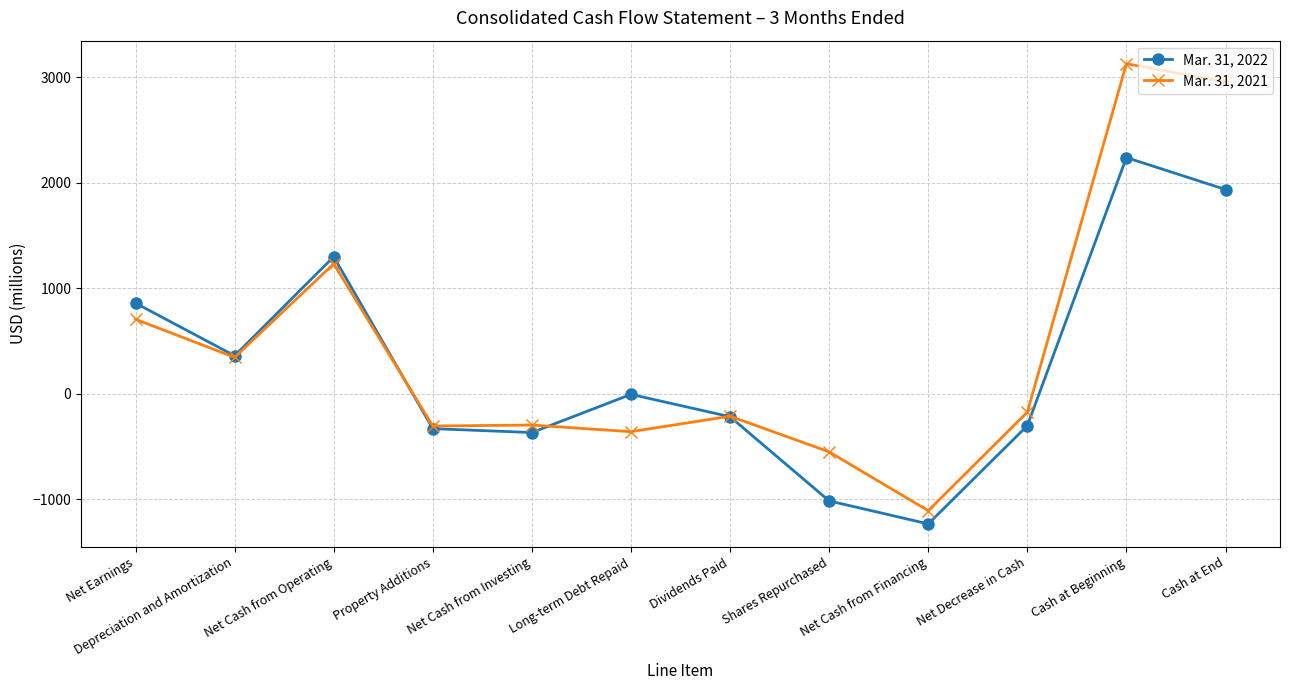

Which series has the widest spread of values?

Mar. 31, 2021